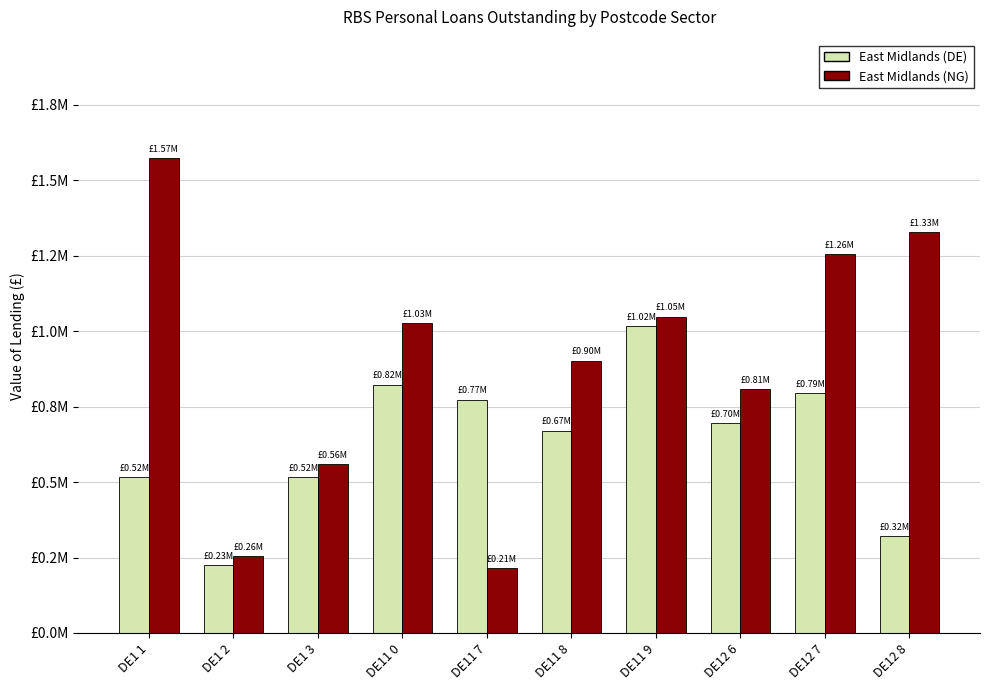

Reading left to right, transcribe all the data shown in this chart.

East Midlands (DE): DE1 1=517468.5	DE1 2=225825.2	DE1 3=517469.0	DE11 0=822666.3	DE11 7=773372.0	DE11 8=670353.7	DE11 9=1017041.4	DE12 6=695225.6	DE12 7=794306.1	DE12 8=319720.2
East Midlands (NG): DE1 1=1572373.6	DE1 2=255310.1	DE1 3=559922.0	DE11 0=1027784.7	DE11 7=214200.0	DE11 8=902326.0	DE11 9=1048152.0	DE12 6=806691.2	DE12 7=1255162.3	DE12 8=1326837.0